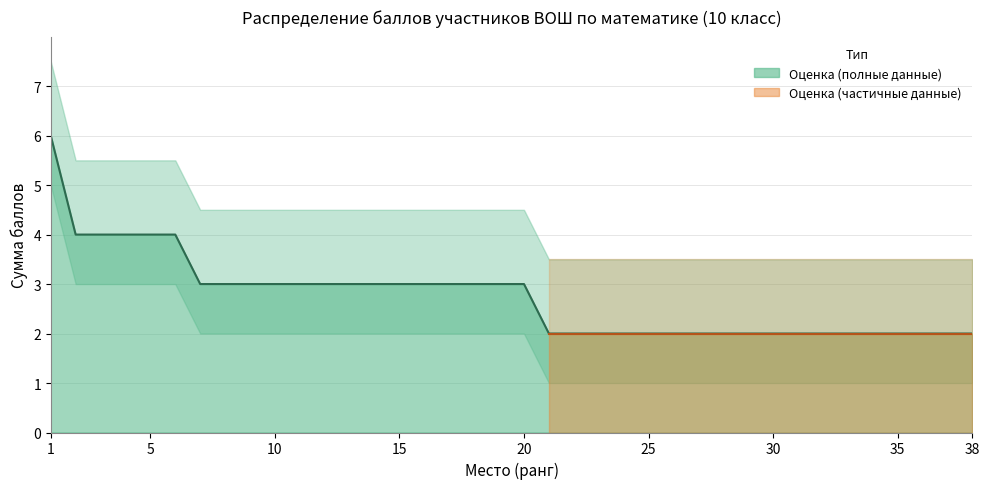

Does the chart display data point markers on the line(s)?

No